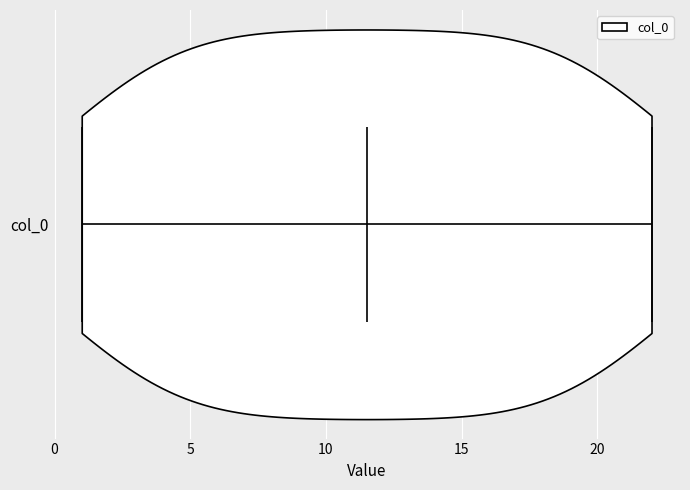

Read this violin plot against the x-axis: where its median line is, and the lowest and highest points the violin reaches. The values are not printed on the chart, so give them approximately, as read against the axis.

median line 11.5, lowest point 1.0, highest point 22.0